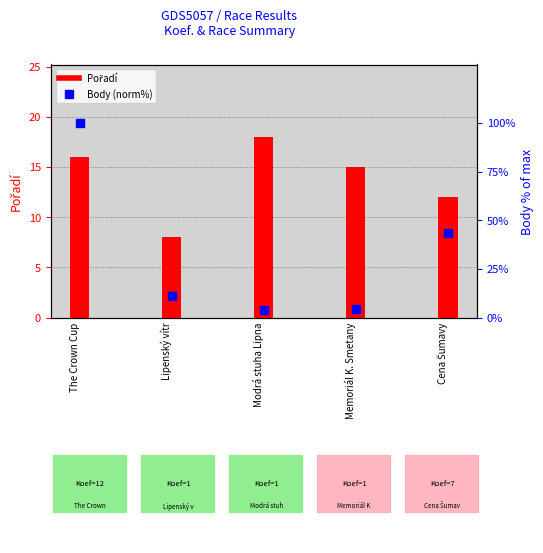

At how many categories does at least one series exceed 31?

2